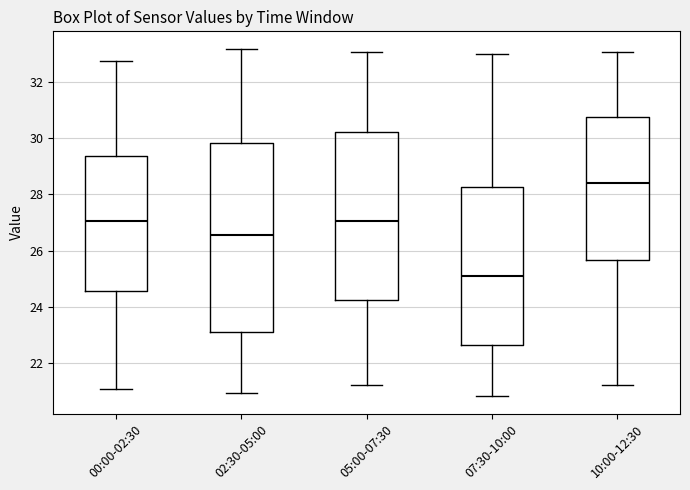

Which box has the lowest median line?

07:30-10:00